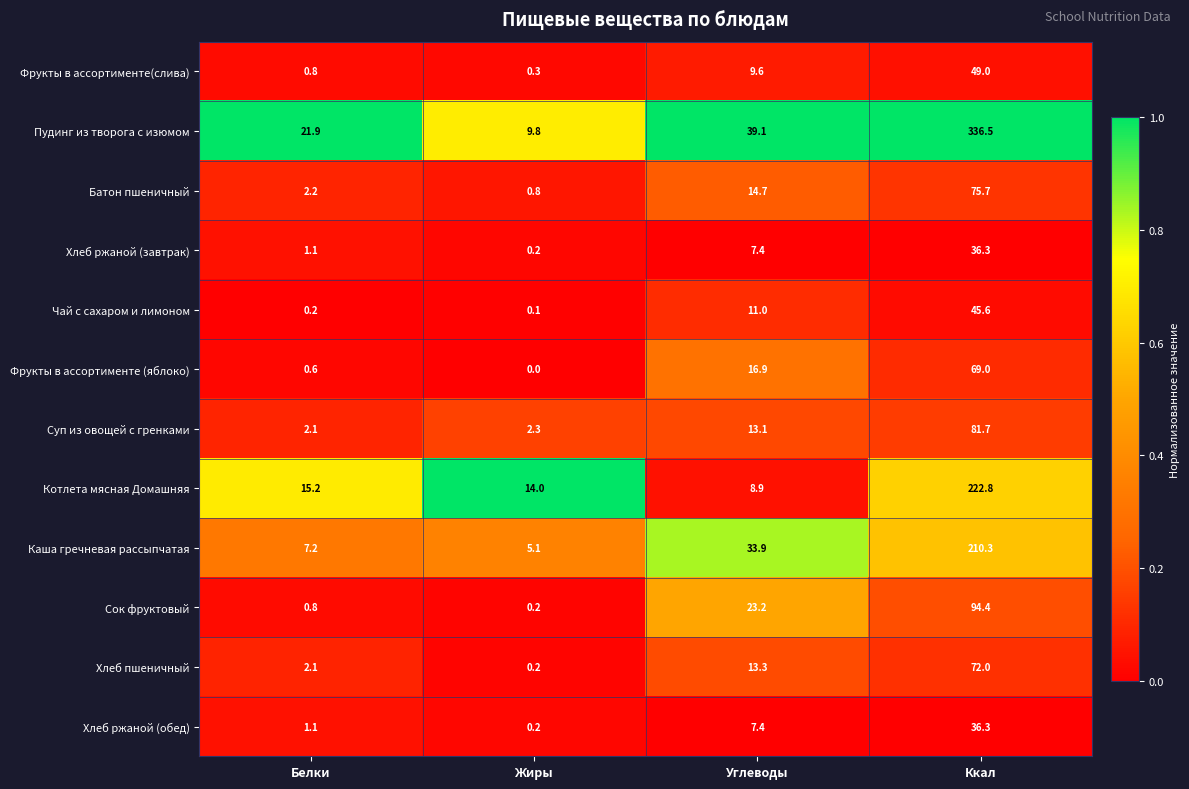

What is the sum of all Хлеб ржаной (завтрак) values?

45.0